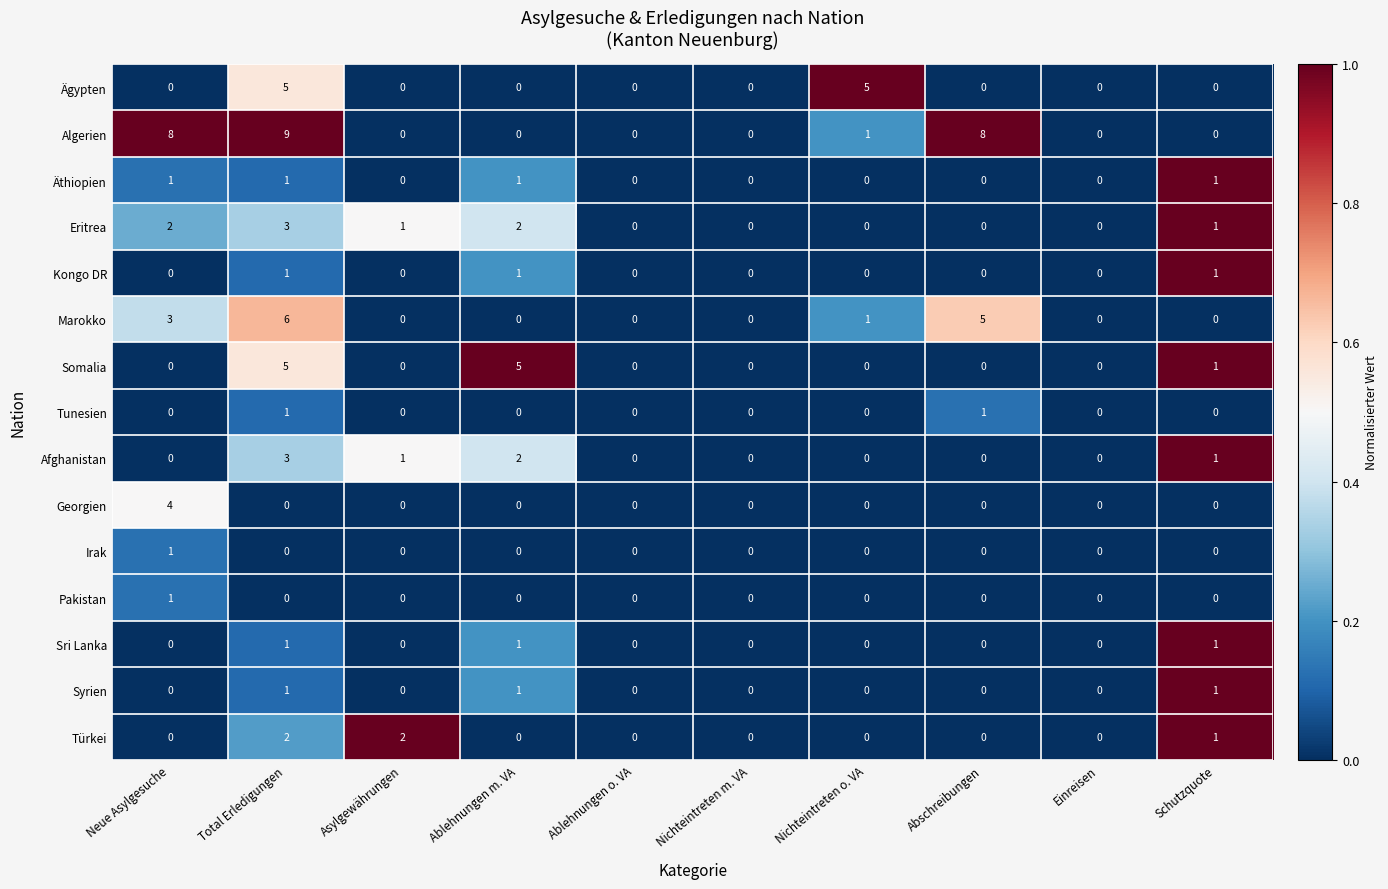

What is the spread (max minus min) of values at Abschreibungen?

8